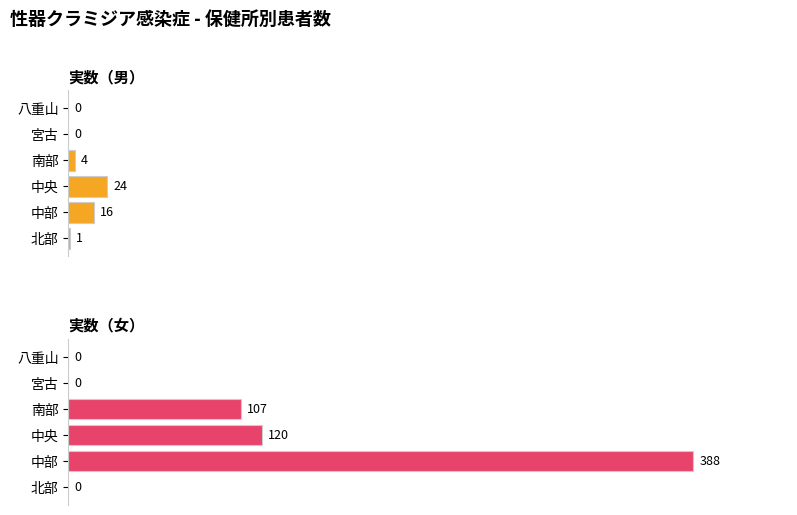

At how many categories does at least one series exceed 307?

1